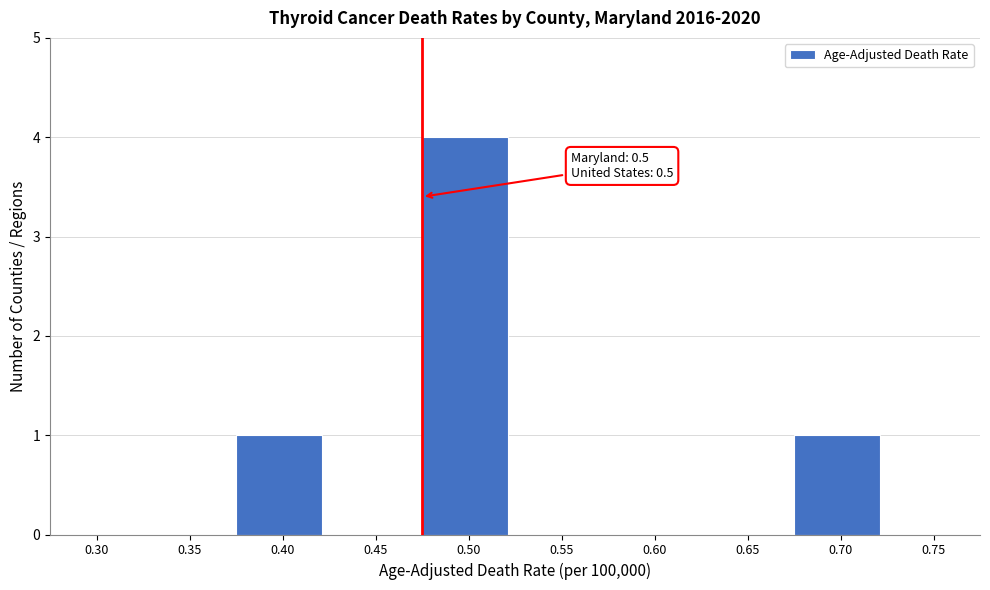

Reading left to right, extract all data points from this chart.

0.30=0	0.35=0	0.40=1	0.45=0	0.50=4	0.55=0	0.60=0	0.65=0	0.70=1	0.75=0